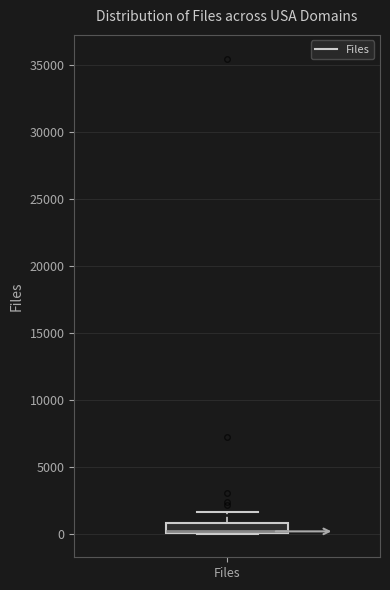

Where does the upper whisker of the box for Files end on the y-axis? The values are not printed on the chart, so give them approximately, as read against the axis.

1500